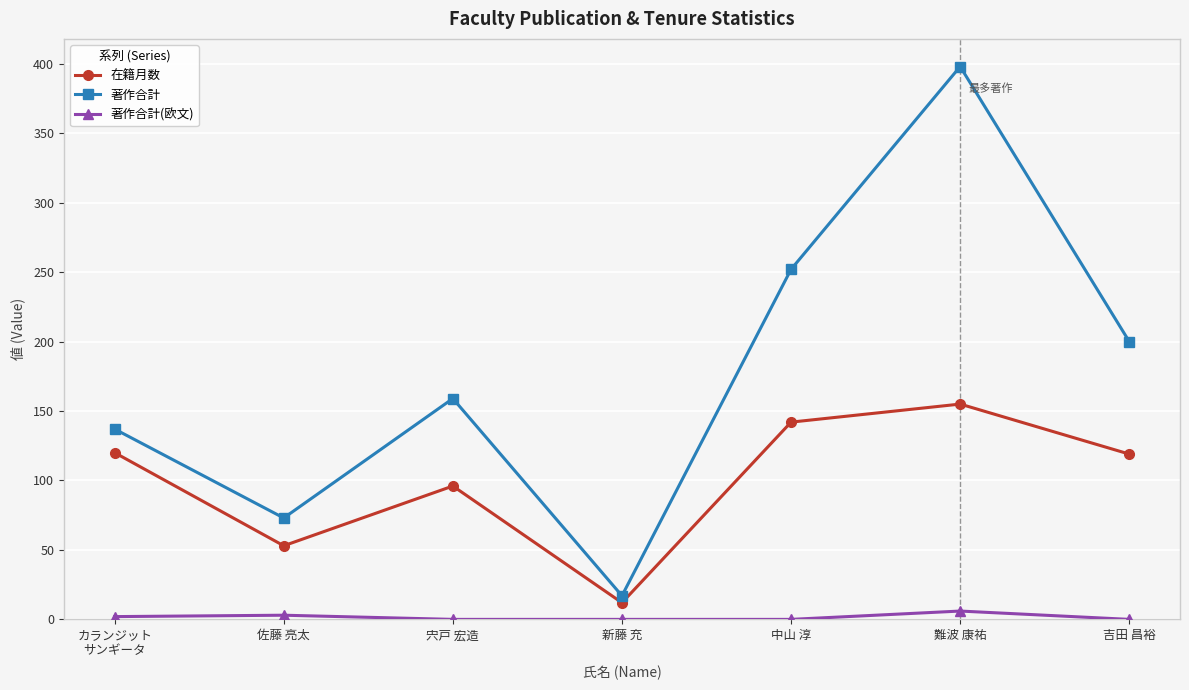

Rank the series by their average value, from lowest to highest.

著作合計(欧文), 在籍月数, 著作合計